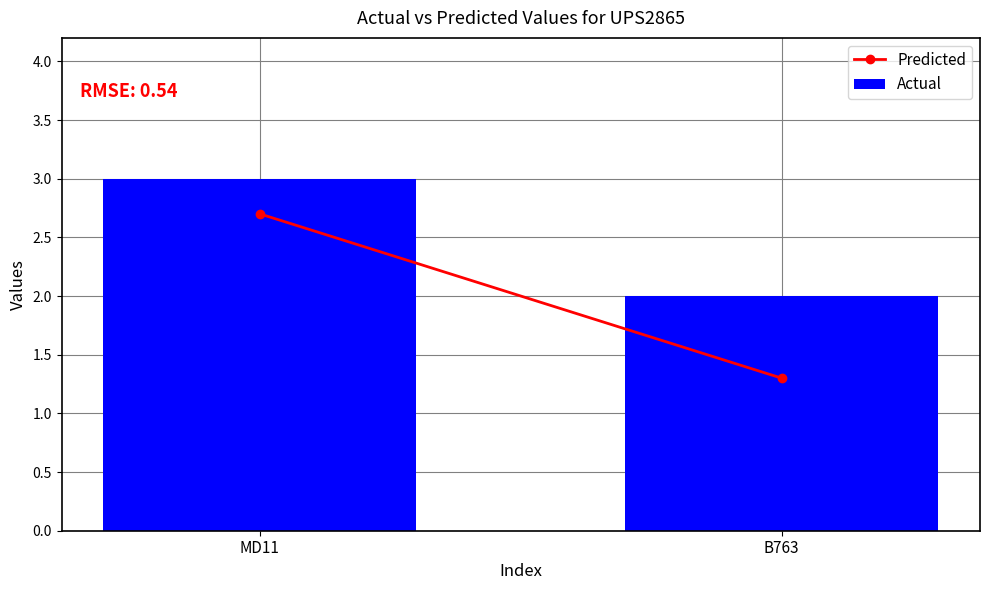

How many bars are there in total?

2